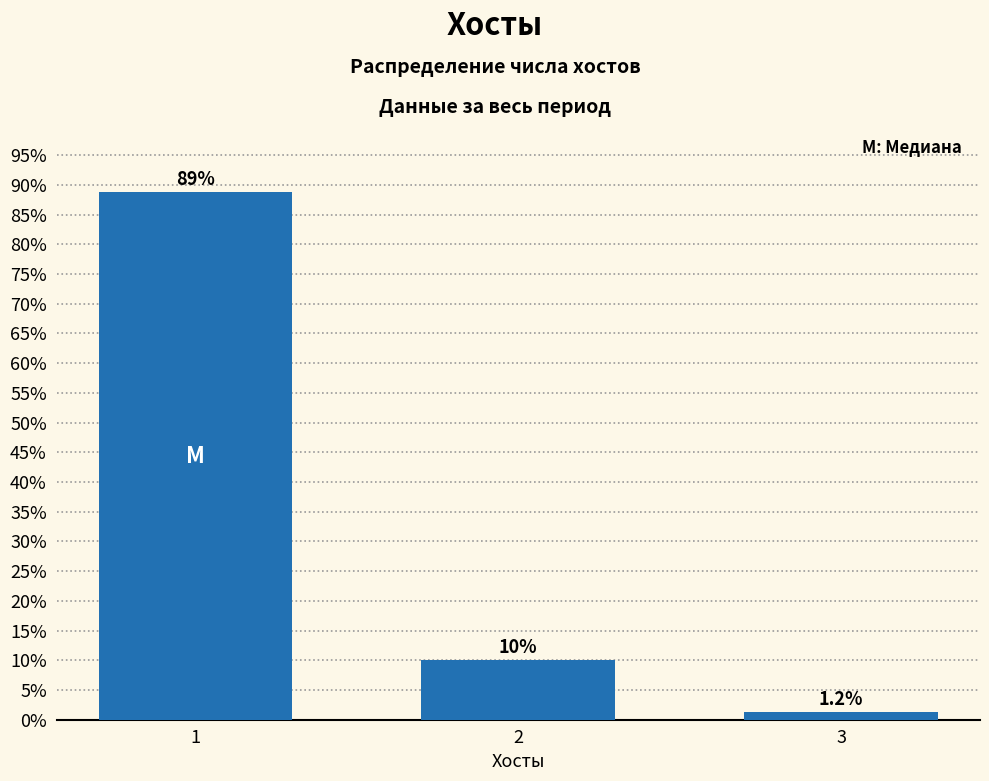

The chart shows a value of 10.0 at 2. True or false?

True